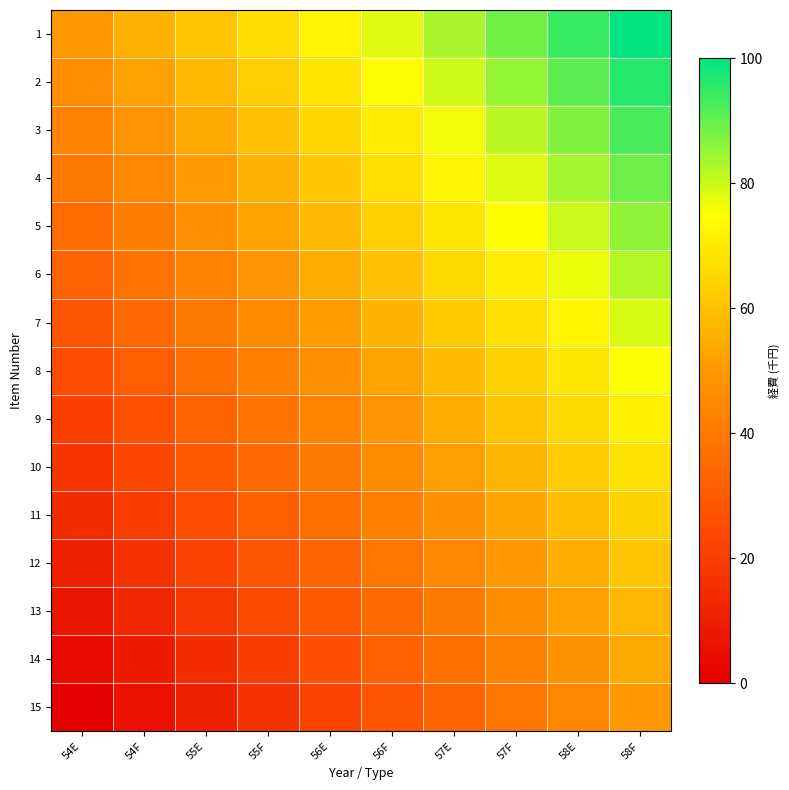

Which series has the largest total across all categories?

1